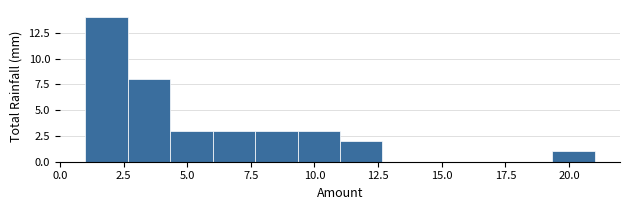

Around what value on the x-axis is the tallest bar? Give the approximate position of its centre, as read against the axis.

2.0